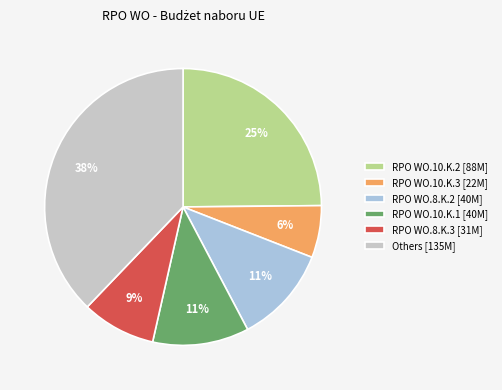

Is the sum of RPO WO.8.K.3 [31M] and RPO WO.8.K.2 [40M] greater than half?

No